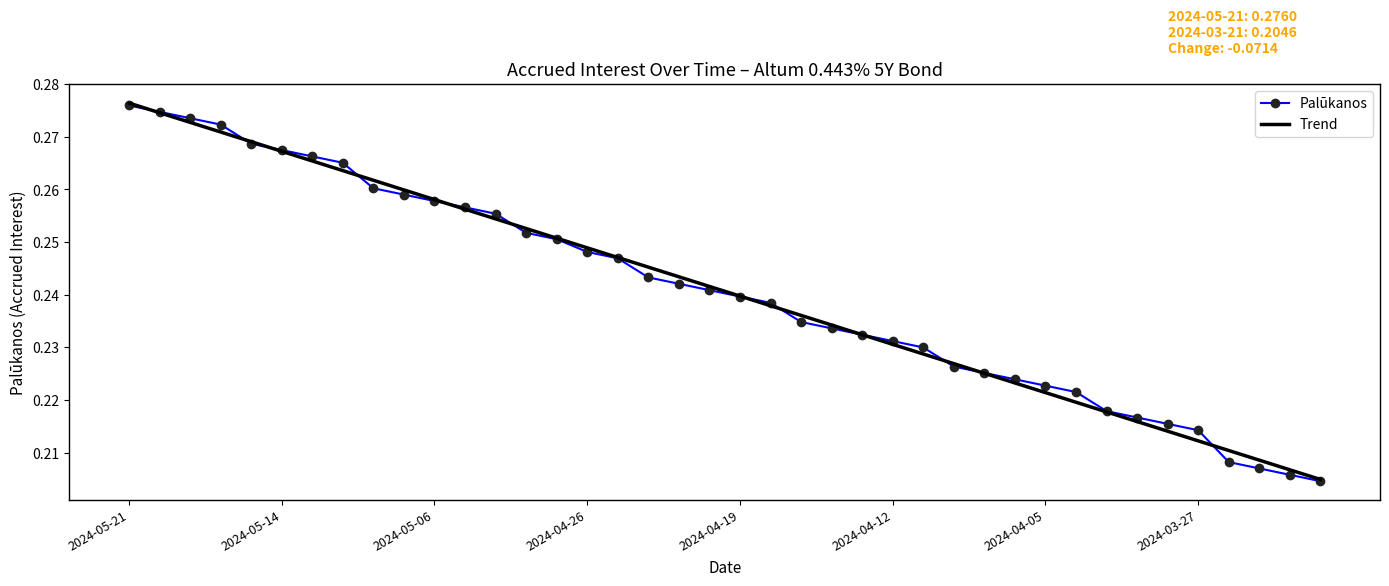

Reading left to right, list all the values displayed in this chart.

Palūkanos: 0.3	0.3	0.3	0.3	0.3	0.3	0.3	0.3	0.3	0.3	0.3	0.3	0.3	0.3	0.3	0.2	0.2	0.2	0.2	0.2	0.2	0.2	0.2	0.2	0.2	0.2	0.2	0.2	0.2	0.2	0.2	0.2	0.2	0.2	0.2	0.2	0.2	0.2	0.2	0.2
Trend: 0.3	0.3	0.3	0.3	0.3	0.3	0.3	0.3	0.3	0.3	0.3	0.3	0.3	0.3	0.3	0.2	0.2	0.2	0.2	0.2	0.2	0.2	0.2	0.2	0.2	0.2	0.2	0.2	0.2	0.2	0.2	0.2	0.2	0.2	0.2	0.2	0.2	0.2	0.2	0.2